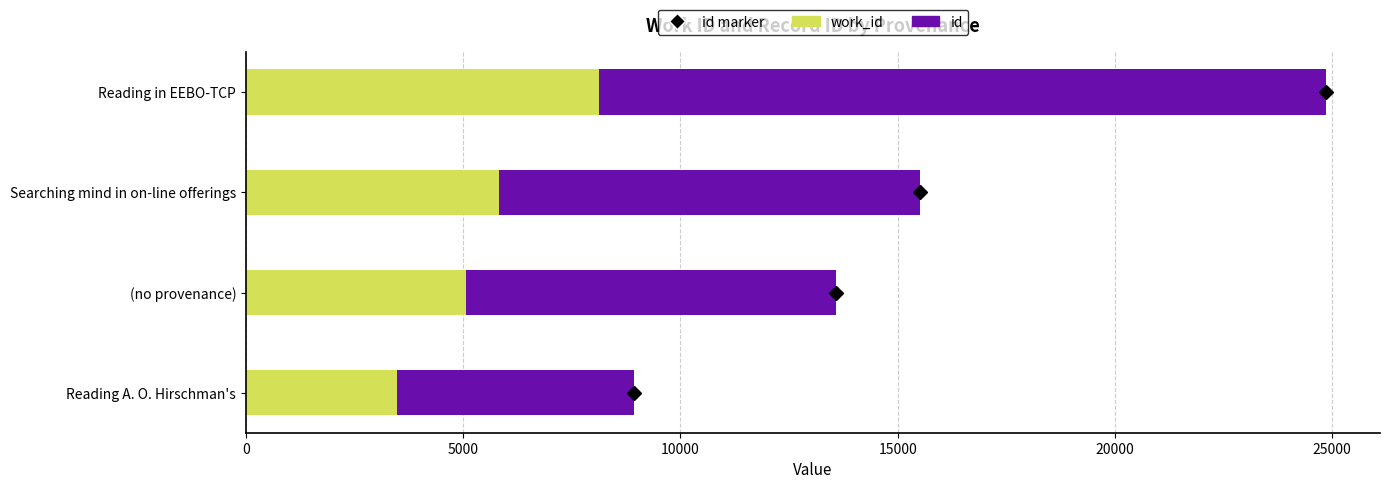

What is the total value across all series at Searching mind in on-line offerings?

15516